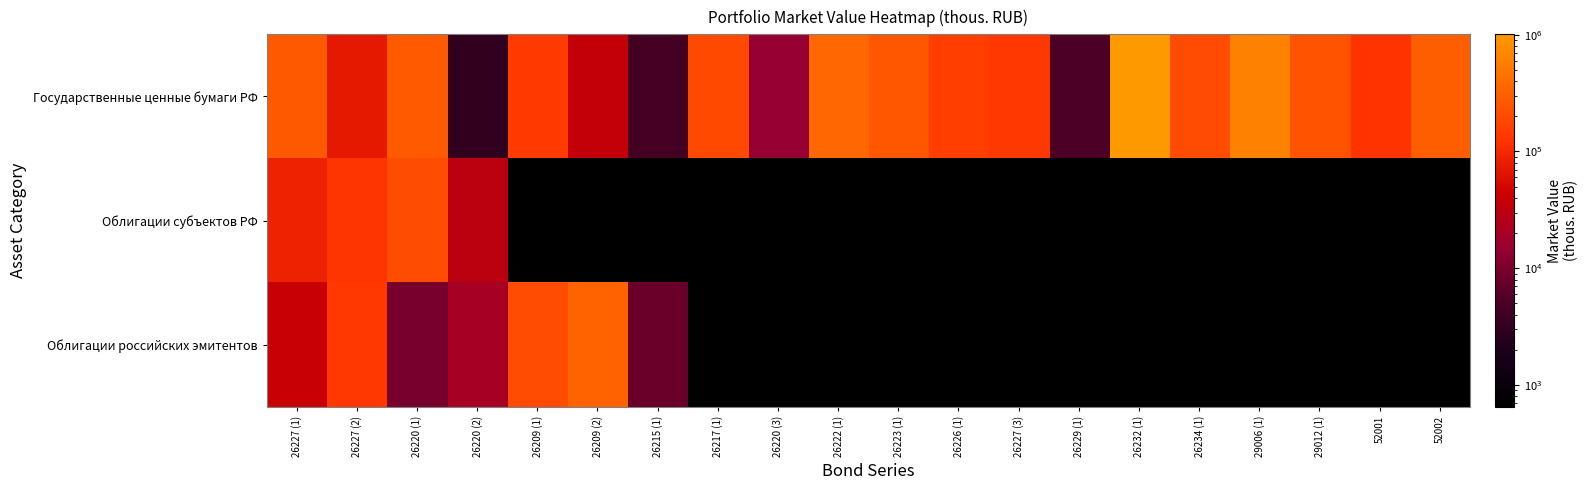

At how many categories does at least one series exceed 431430?

2